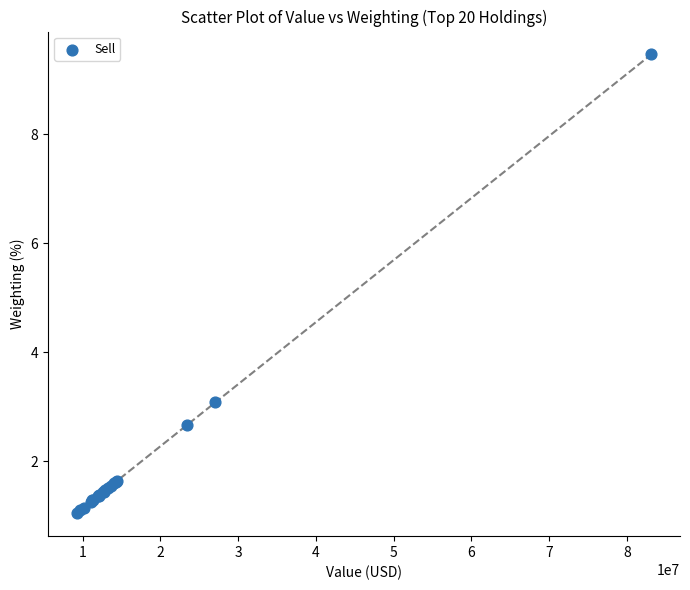

What Y value in the scatter plot is closest to 5?

3.1